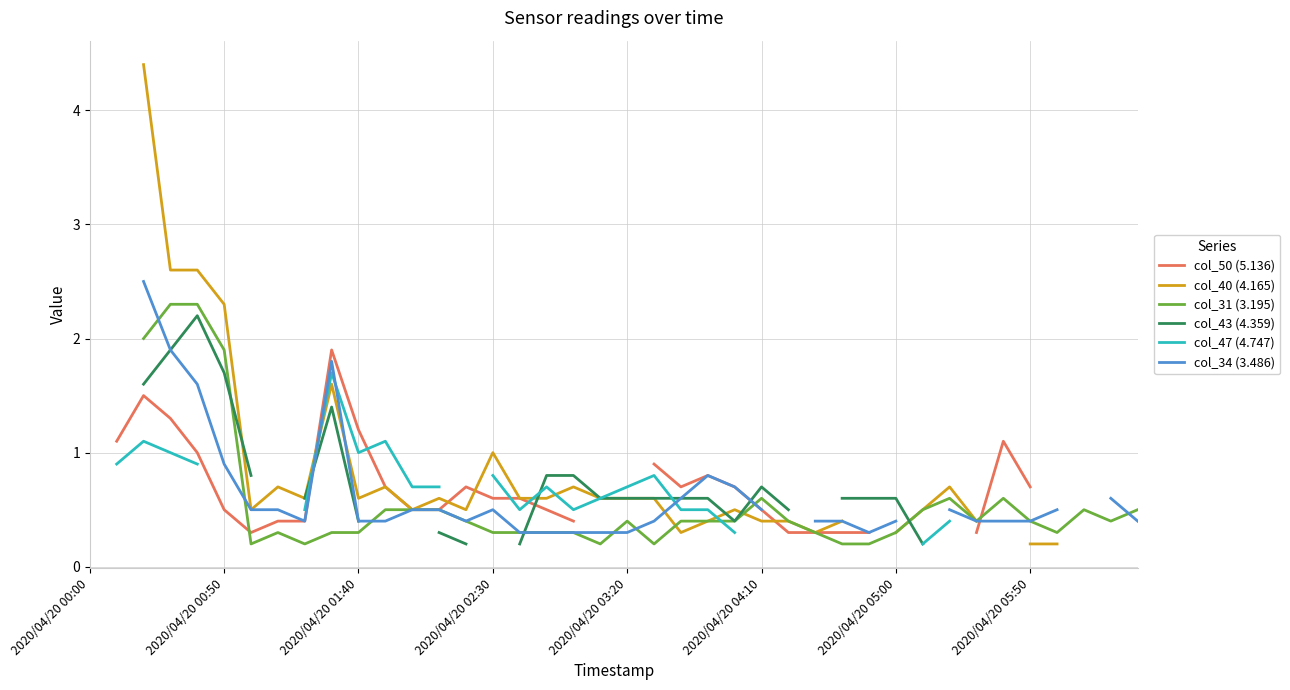

In col_50 (5.136), how many points are lower than both neighbors (excluding endpoints)?

2